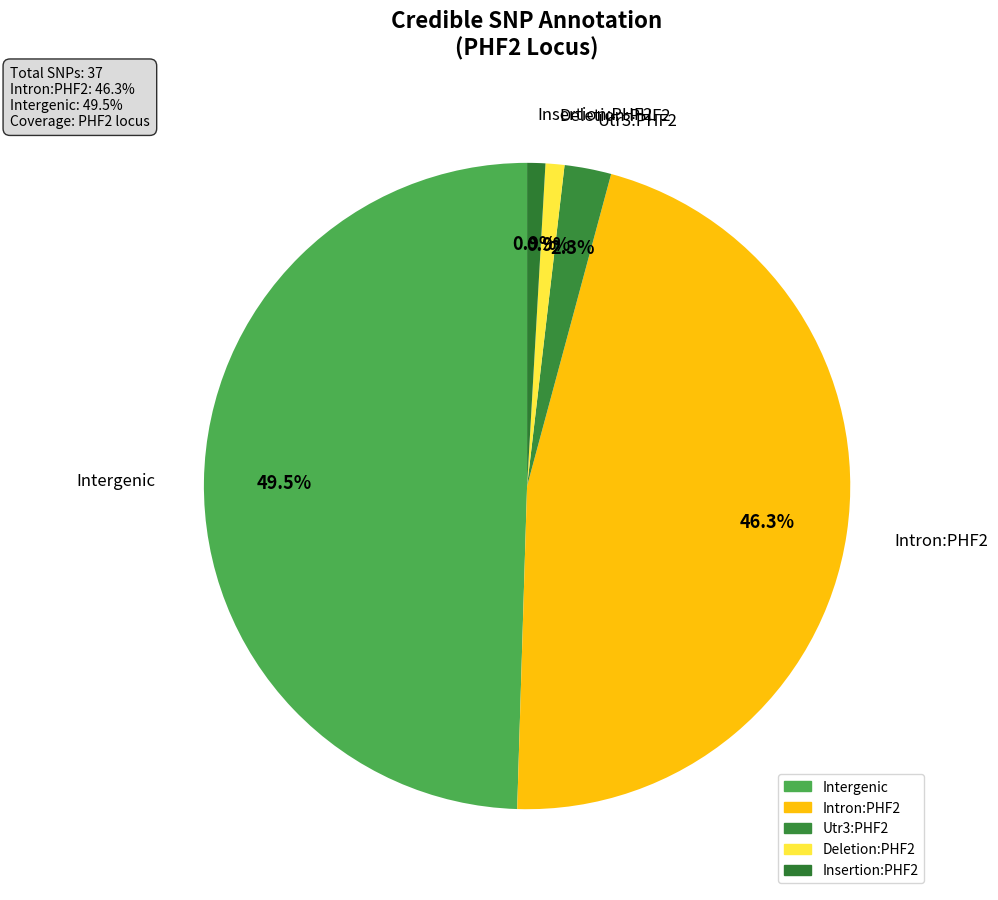

How many slices are in this pie chart?

5